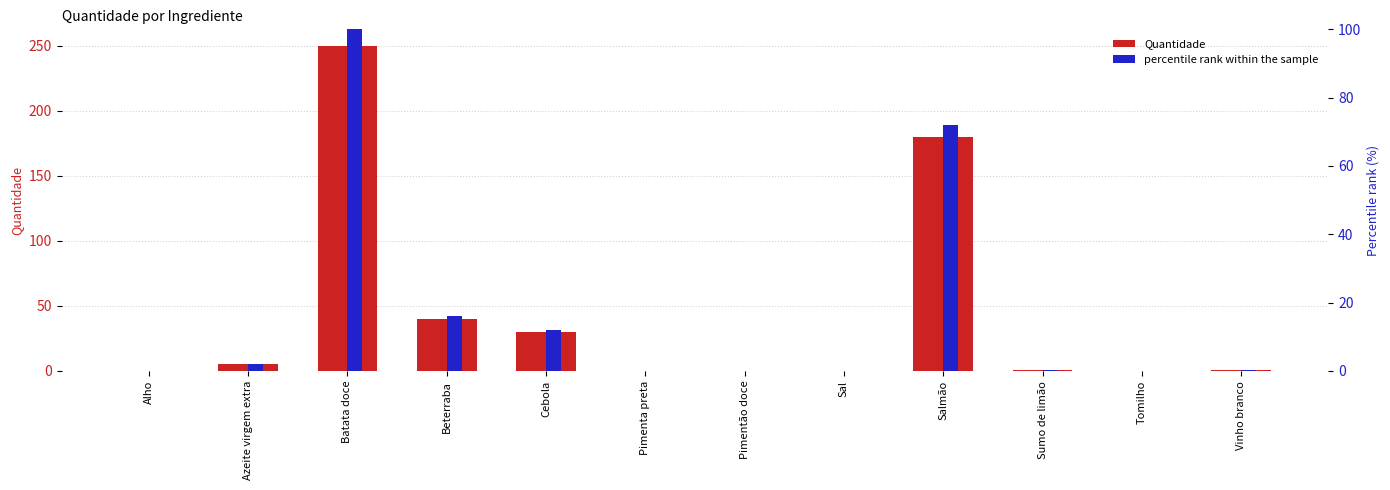

What is the difference between the second highest and minimum values in the Quantidade series?

180.0